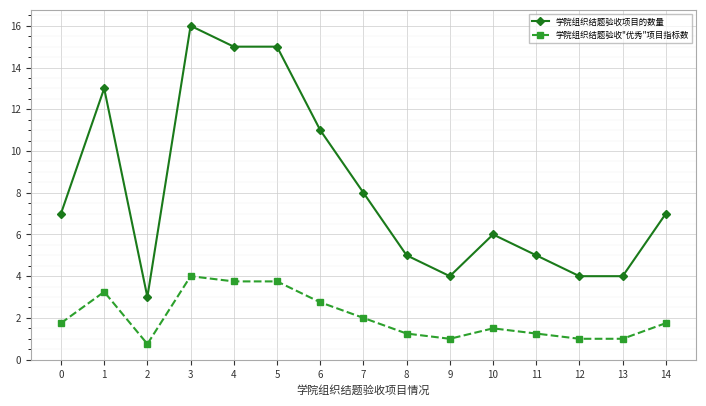

Is it true that 学院组织结题验收项目的数量 equals 13.0 at 1?

True